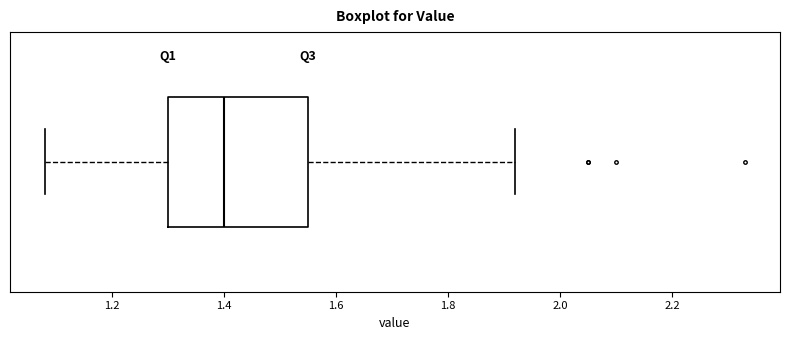

Where is the right edge of the box on the x-axis? The values are not printed on the chart, so give them approximately, as read against the axis.

1.56